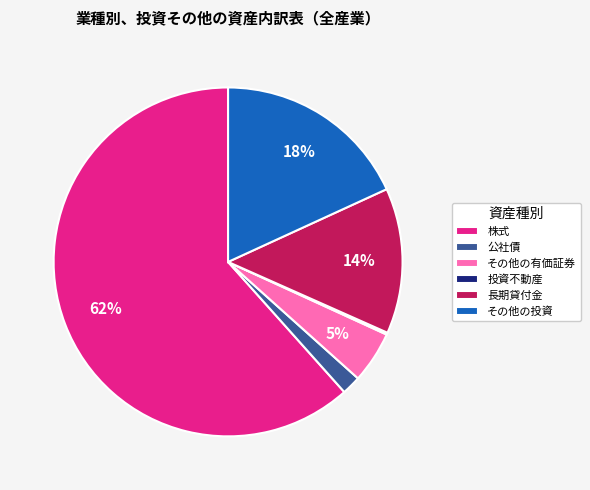

Is the sum of 公社債 and その他の有価証券 greater than half?

No